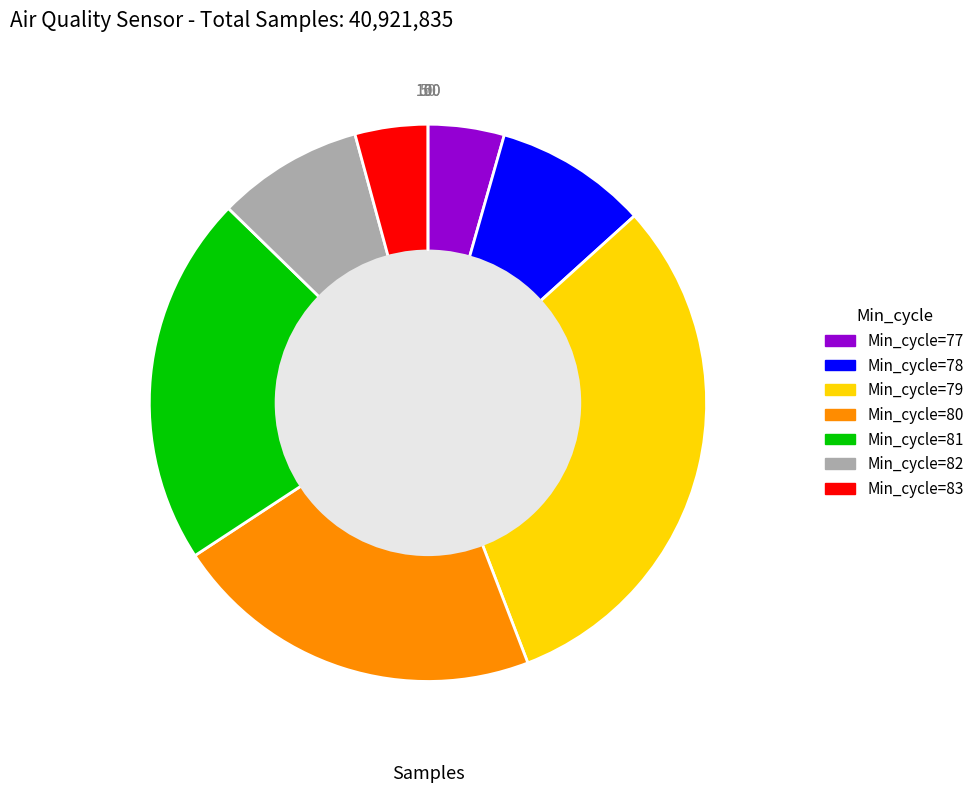

Does any single category account for the majority?

No